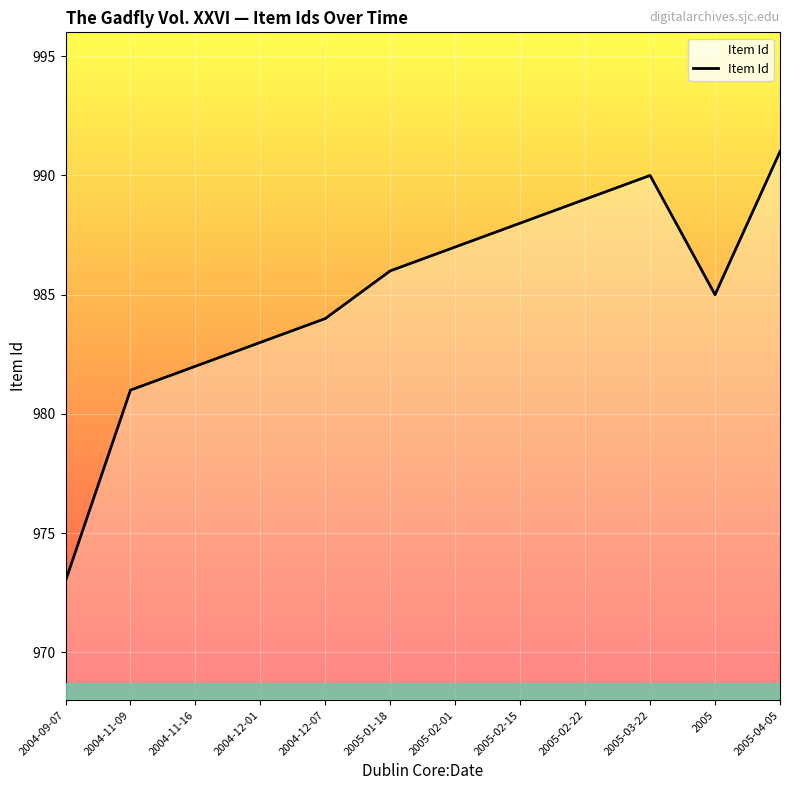

What is the change in value from 2004-11-16 to 2004-12-07?

+2